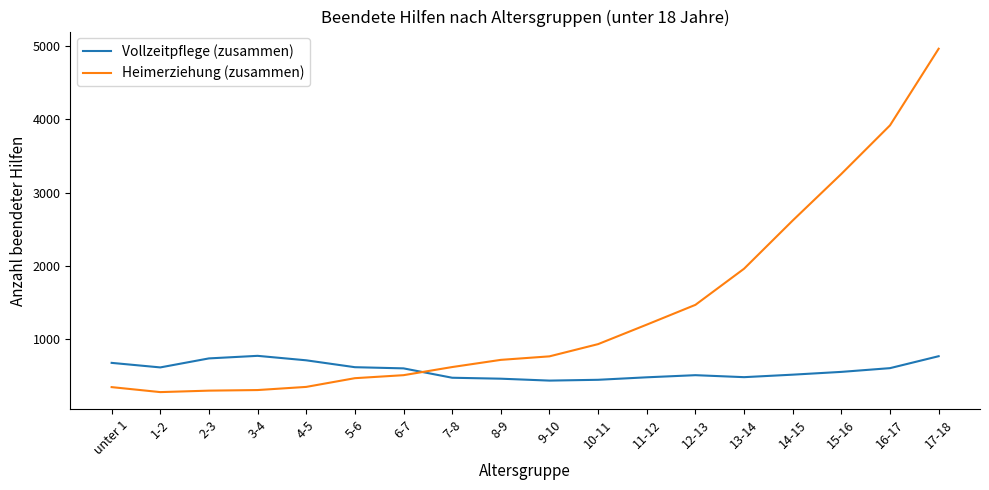

True or false: Heimerziehung (zusammen) has a value of 345 at unter 1.

True